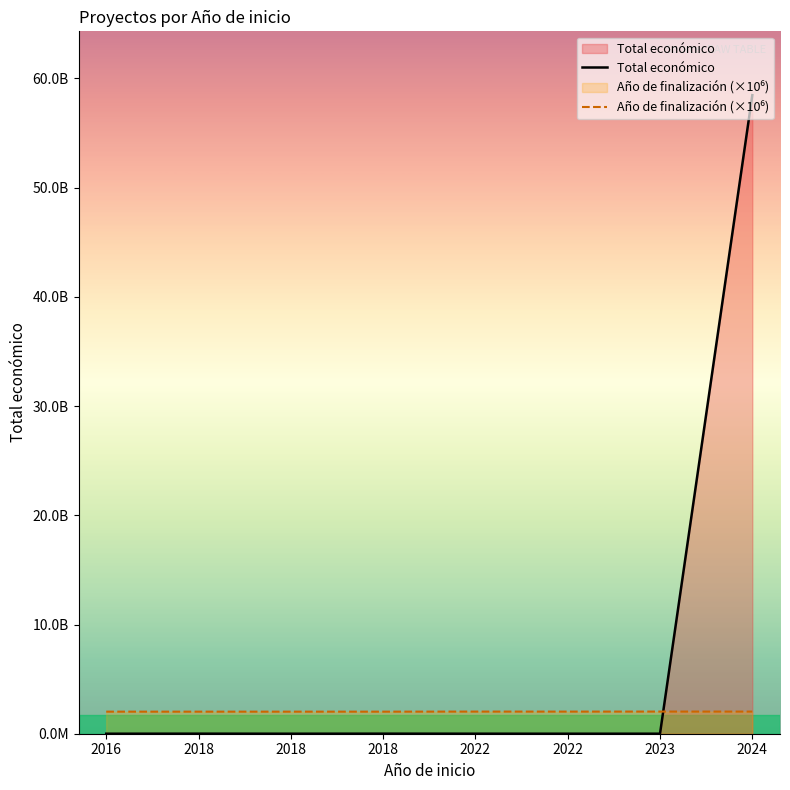

What is the value of the Total económico point at the 2nd from the left?

5187255